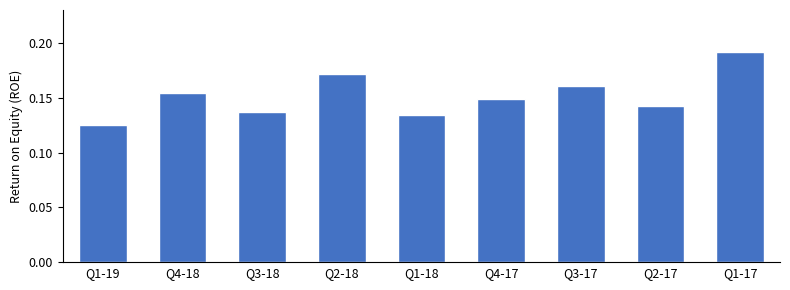

What is the label of the 8th bar from the left?

Q2-17